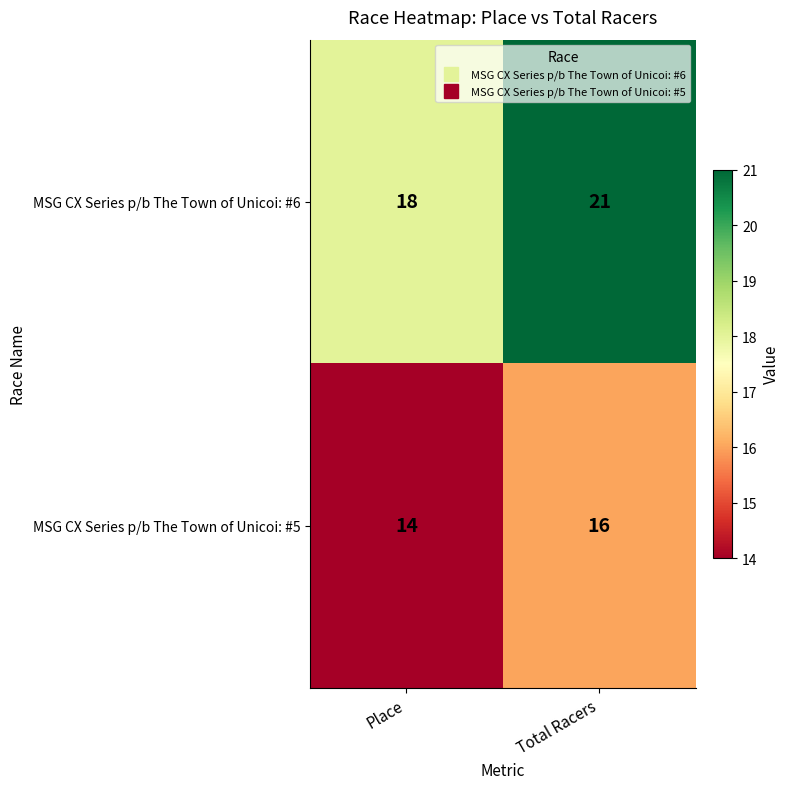

What is the total value across all series at Total Racers?

37